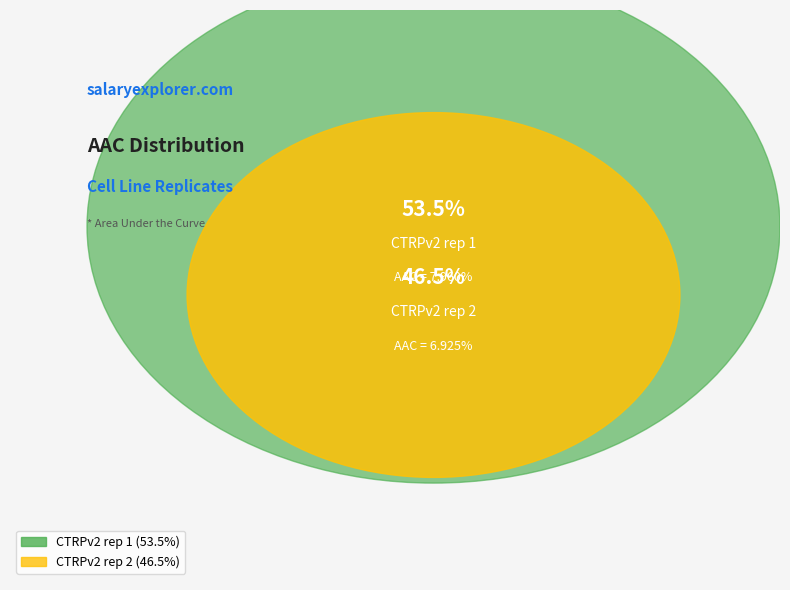

Count the number of slices in the pie.

2